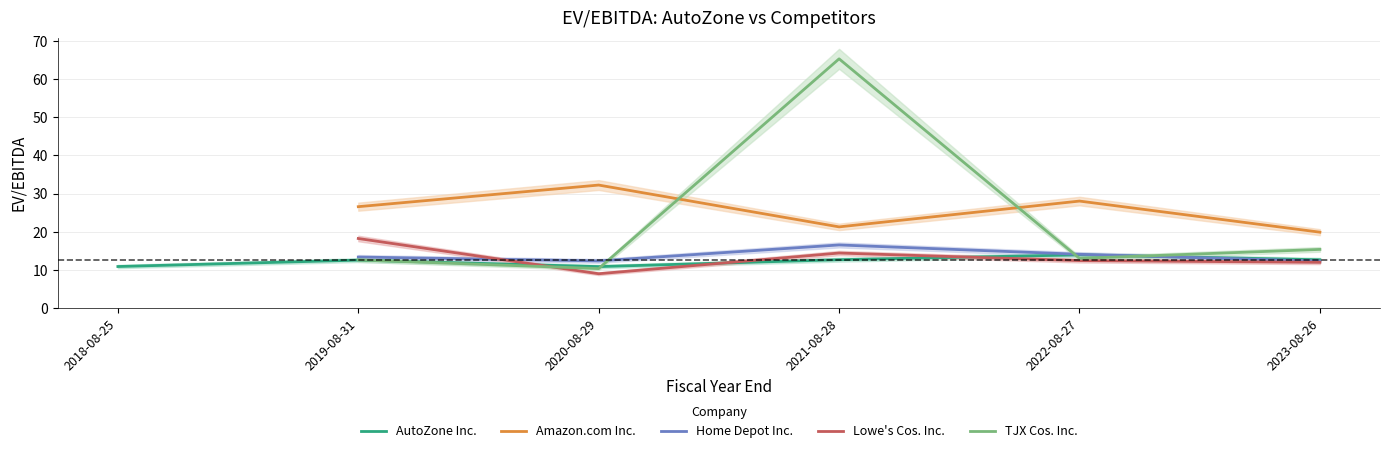

Is the value of Amazon.com Inc. at 2023-08-26 greater than the value of TJX Cos. Inc. at 2019-08-31?

Yes